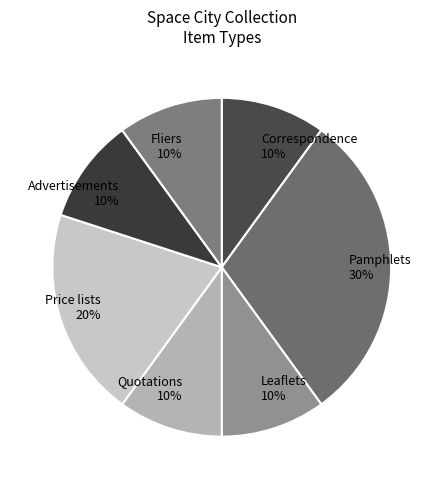

True or false: Correspondence accounts for 17% of the total.

False